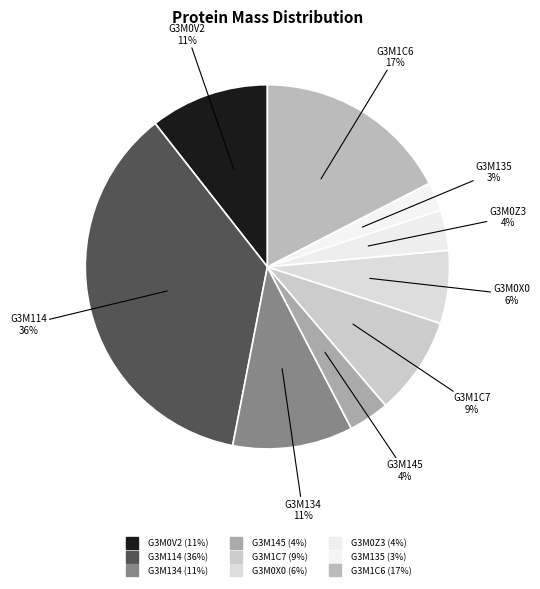

True or false: G3M114 accounts for 24% of the total.

False